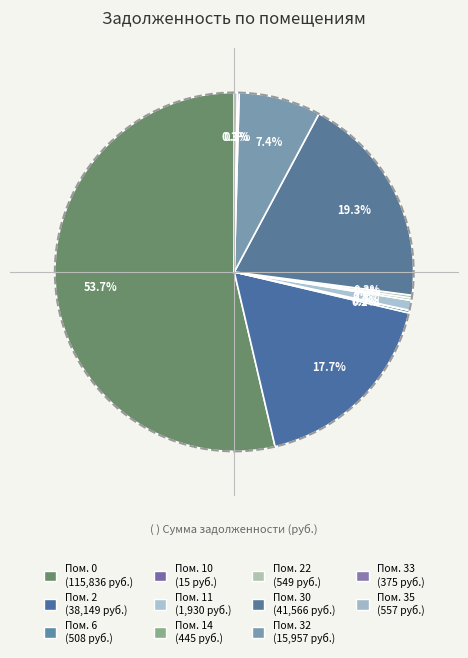

How many slices are in this pie chart?

11